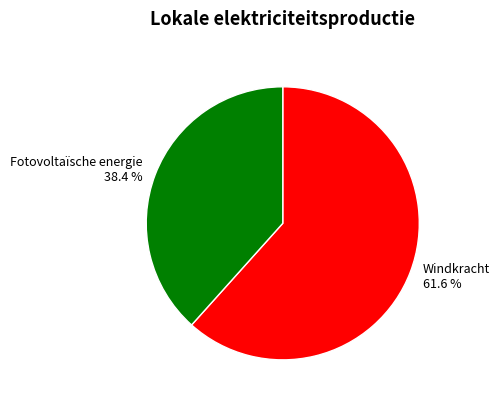

How much of the chart is everything except Windkracht 61.6 %?

38.4%